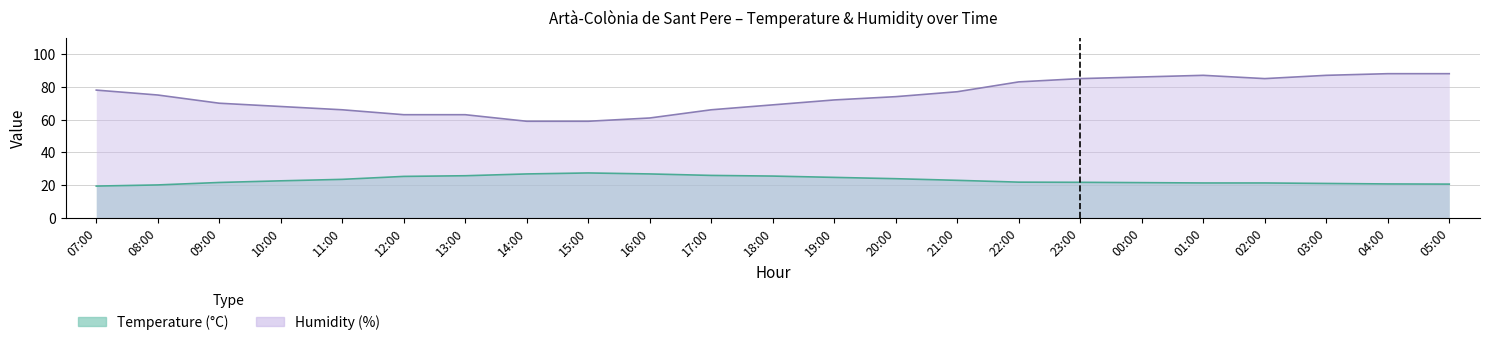

True or false: Humidity (%) and Temperature (°C) intersect in this chart.

False